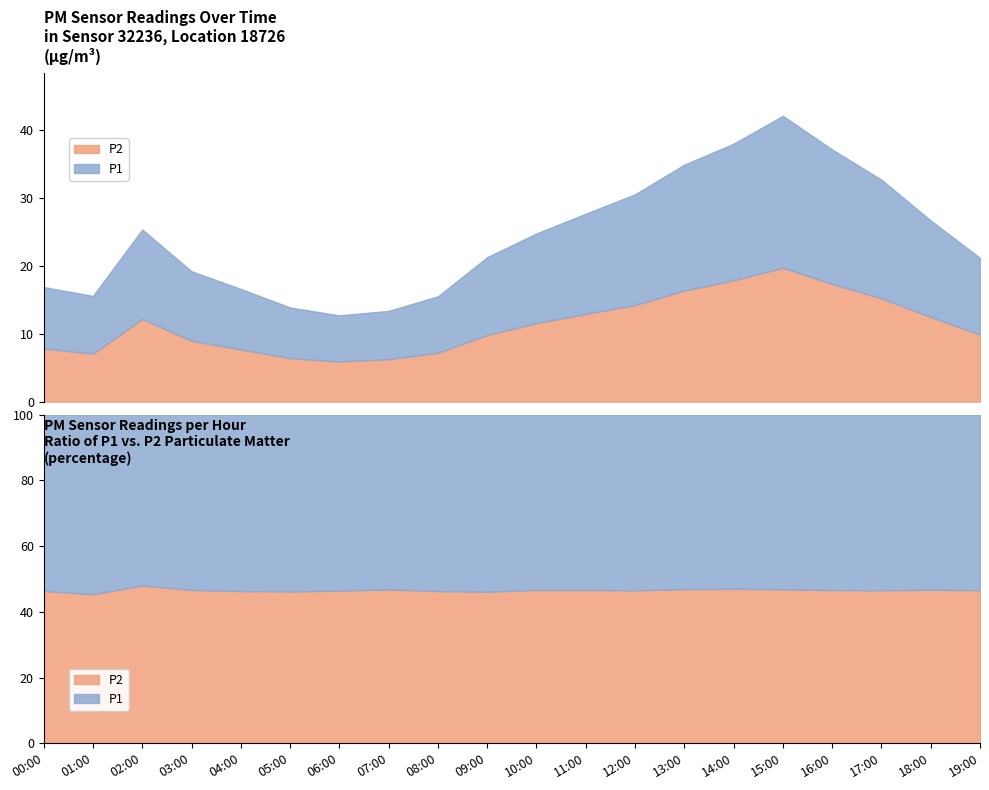

How many lines are shown in the chart?

2